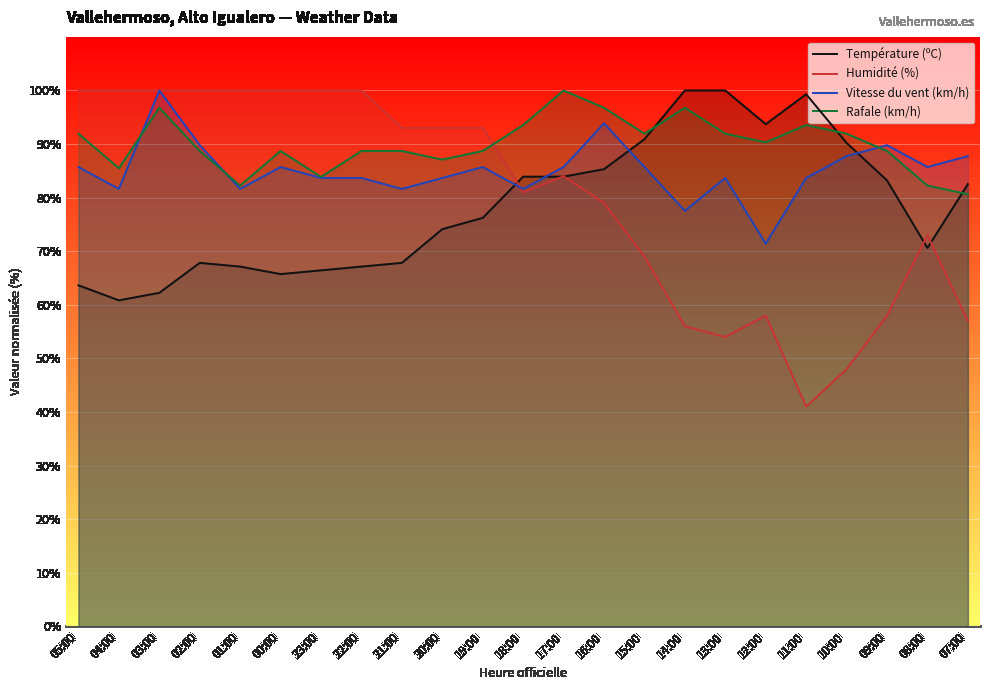

What is the difference between the highest and lowest values at 14:00?

44.0